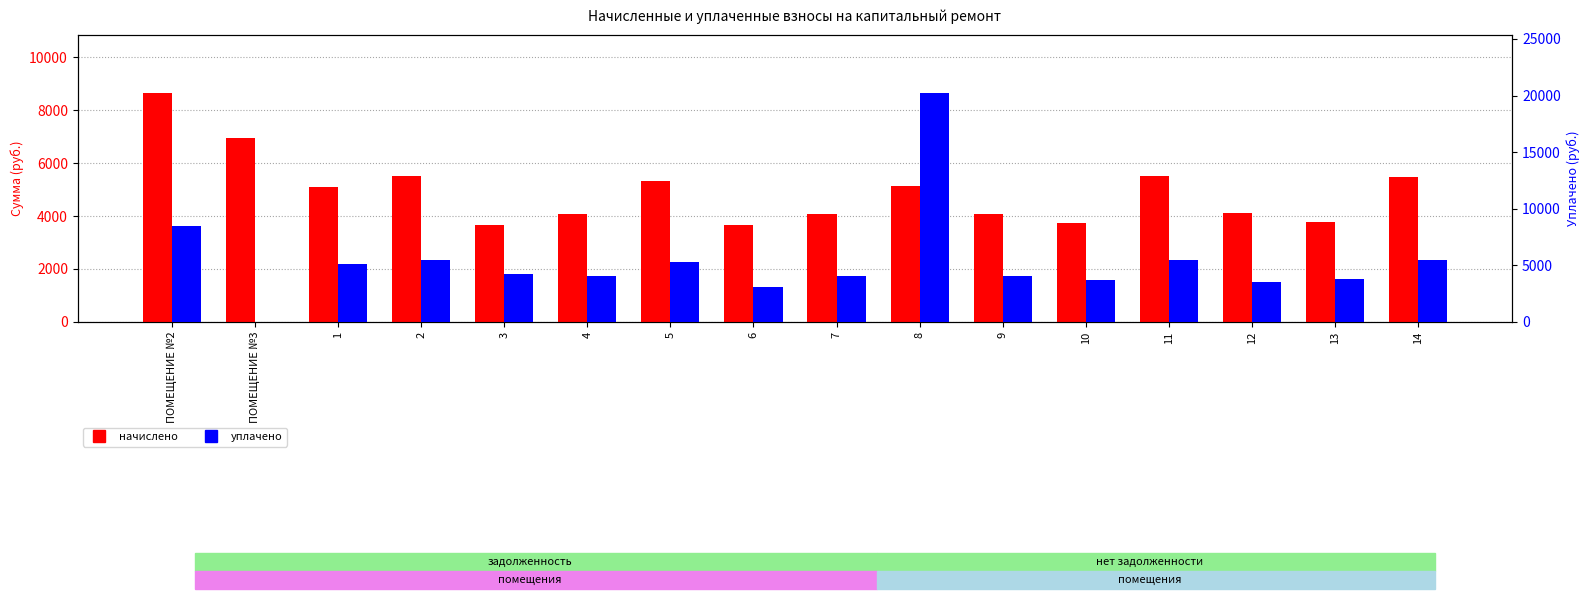

Between 6 and 13, which series saw the biggest shift?

уплачено